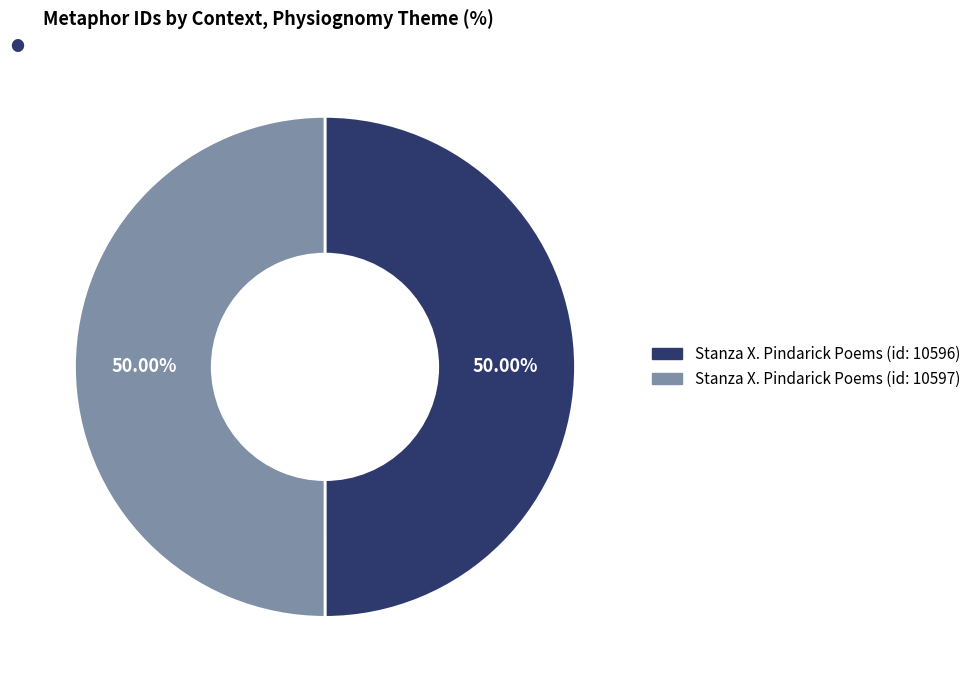

What is the ratio of the value at Stanza X. Pindarick Poems (id: 10597) to the value at Stanza X. Pindarick Poems (id: 10596)?

1.0